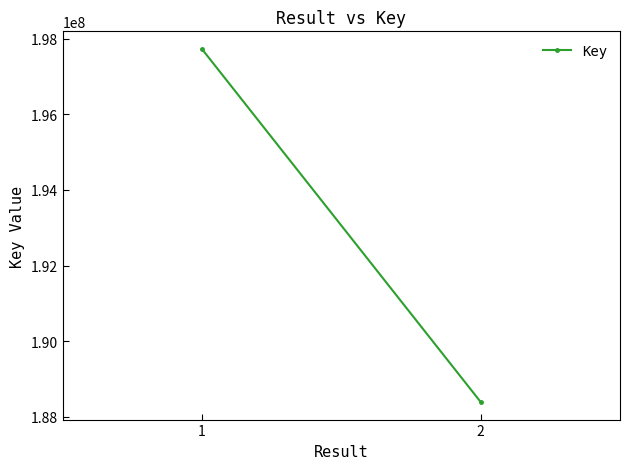

Reading left to right, extract all data points from this chart.

197723065	188394519